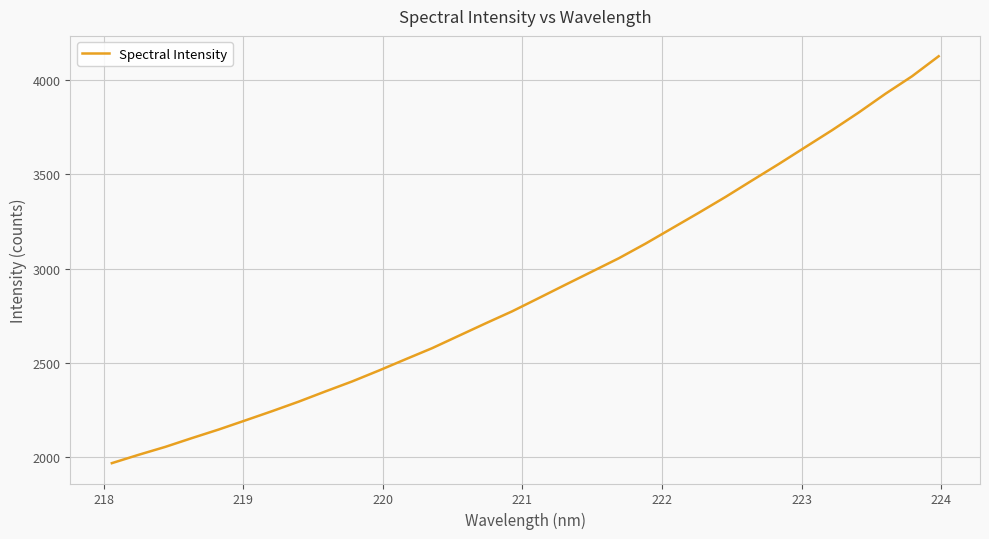

What is the smallest value displayed?

1966.7